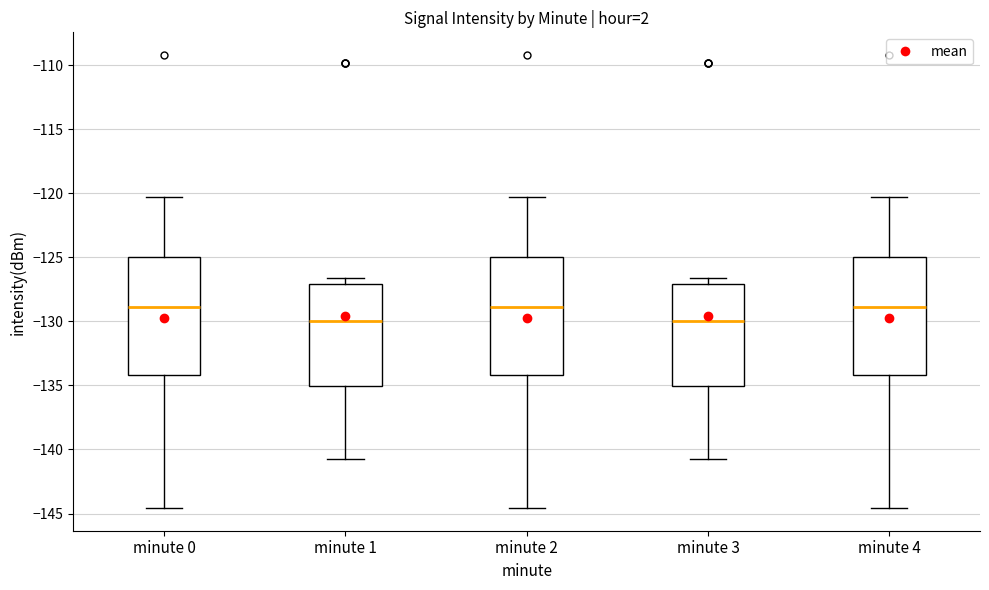

Reading left to right, read every box against the y-axis: the position of its median line, the range the box covers, and the ends of its whiskers. The values are not printed on the chart, so give them approximately, as read against the axis.

minute 0: median -129.0, box -134.0 to -125.0, whiskers -144.5 to -120.5
minute 1: median -130.0, box -135.0 to -127.0, whiskers -140.5 to -126.5
minute 2: median -129.0, box -134.0 to -125.0, whiskers -144.5 to -120.5
minute 3: median -130.0, box -135.0 to -127.0, whiskers -140.5 to -126.5
minute 4: median -129.0, box -134.0 to -125.0, whiskers -144.5 to -120.5